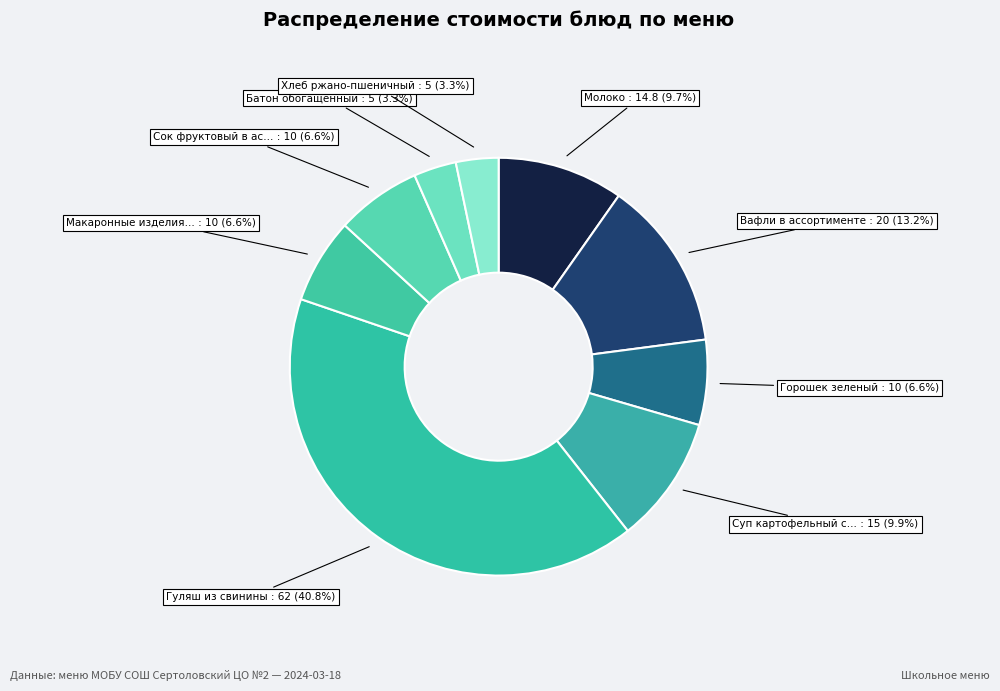

Rank the categories by value from lowest to highest.

Батон обогащенный, Хлеб ржано-пшеничный, Горошек зеленый, Макаронные изделия отварные, Сок фруктовый в ассортименте, Молоко, Суп картофельный с горохом и гренками, Вафли в ассортименте, Гуляш из свинины